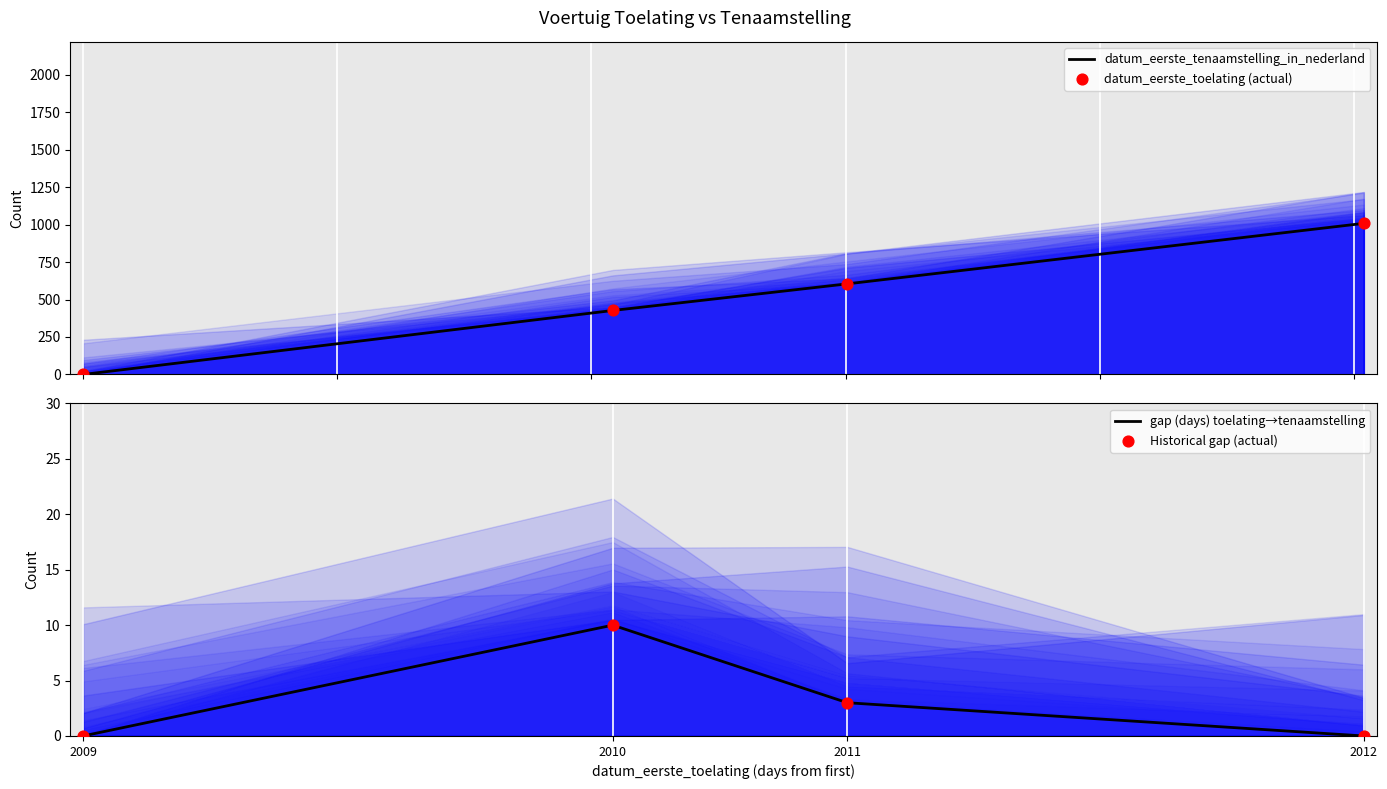

Which series has the largest total across all categories?

datum_eerste_tenaamstelling_in_nederland